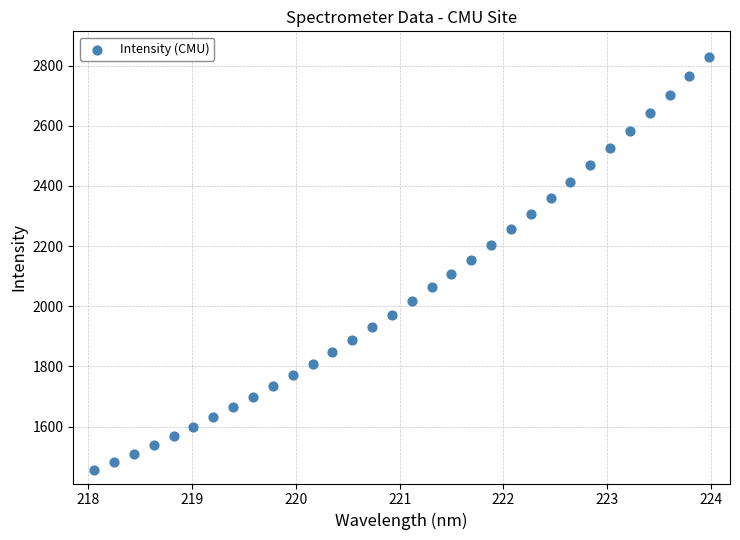

What is the range of X values (max minus min)?

5.9